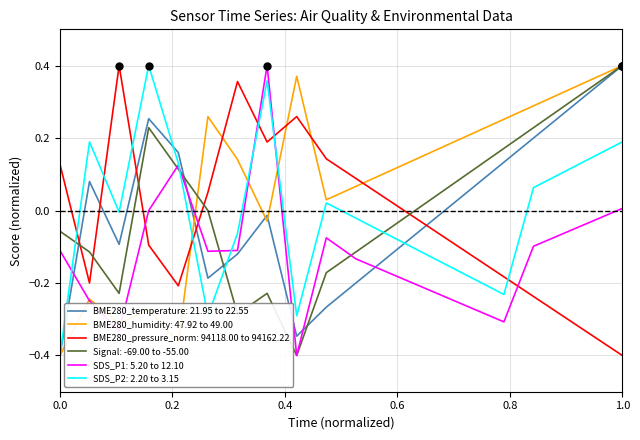

Which series has the largest total across all categories?

BME280_humidity: 47.92 to 49.00